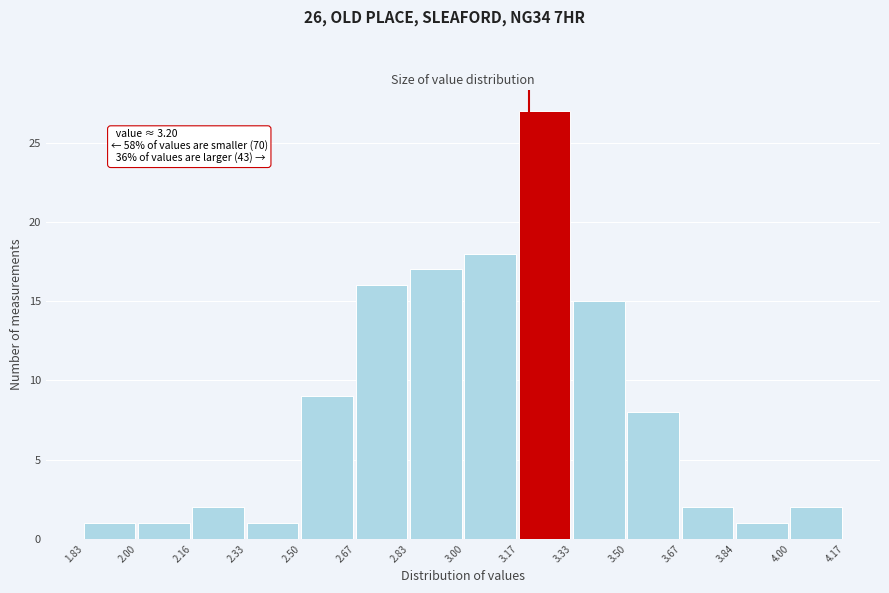

Which range on the x-axis has the tallest bar?

3.17 to 3.33